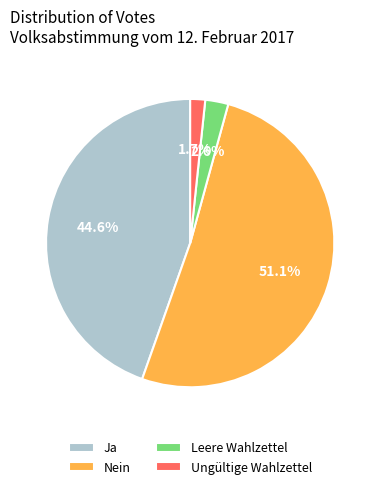

What percentage is NOT represented by Leere Wahlzettel?

97.4%